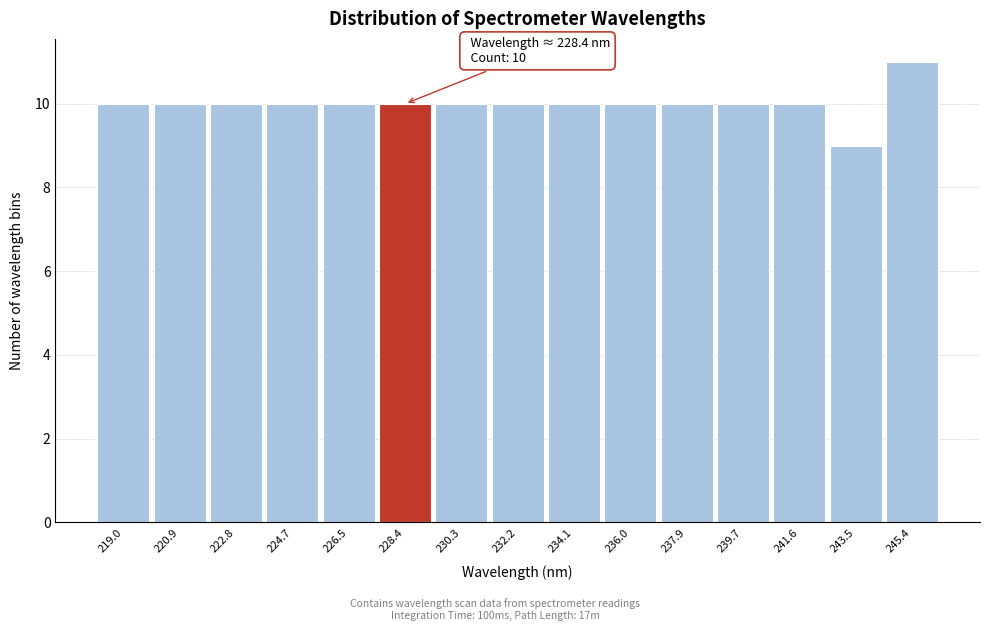

Over which range of the x-axis is the bar tallest?

244.4 to 246.4